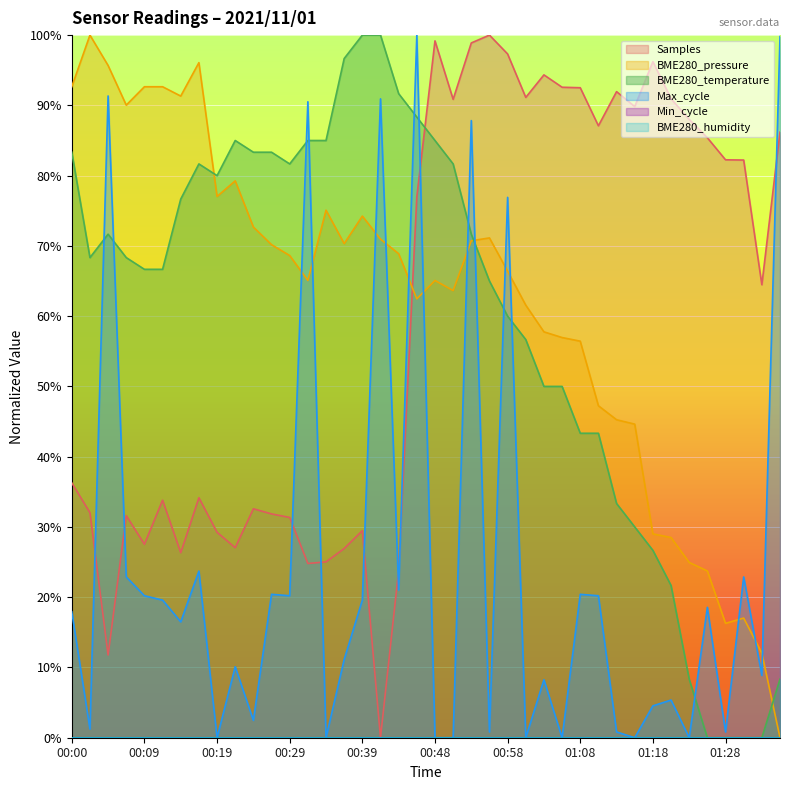

Reading left to right, extract all data points from this chart.

00:00=83.3	00:02=68.3	00:04=71.7	00:07=68.3	00:09=66.7	00:12=66.7	00:14=76.7	00:17=81.7	00:19=80.0	00:22=85.0	00:24=83.3	00:26=83.3	00:29=81.7	00:31=85.0	00:34=85.0	00:36=96.7	00:39=100.0	00:41=100.0	00:44=91.7	00:46=88.3	00:48=85.0	00:51=81.7	00:53=71.7	00:56=65.0	00:58=60.0	01:01=56.7	01:03=50.0	01:06=50.0	01:08=43.3	01:11=43.3	01:13=33.3	01:16=30.0	01:18=26.7	01:22=21.7	01:23=8.3	01:26=0.0	01:28=0.0	01:31=0.0	01:33=0.0	01:36=8.3